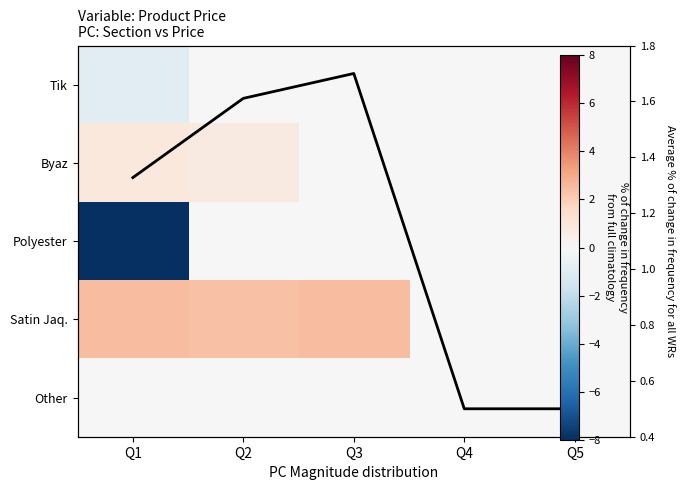

Which has a higher value, Q5 or Q2?

Q5